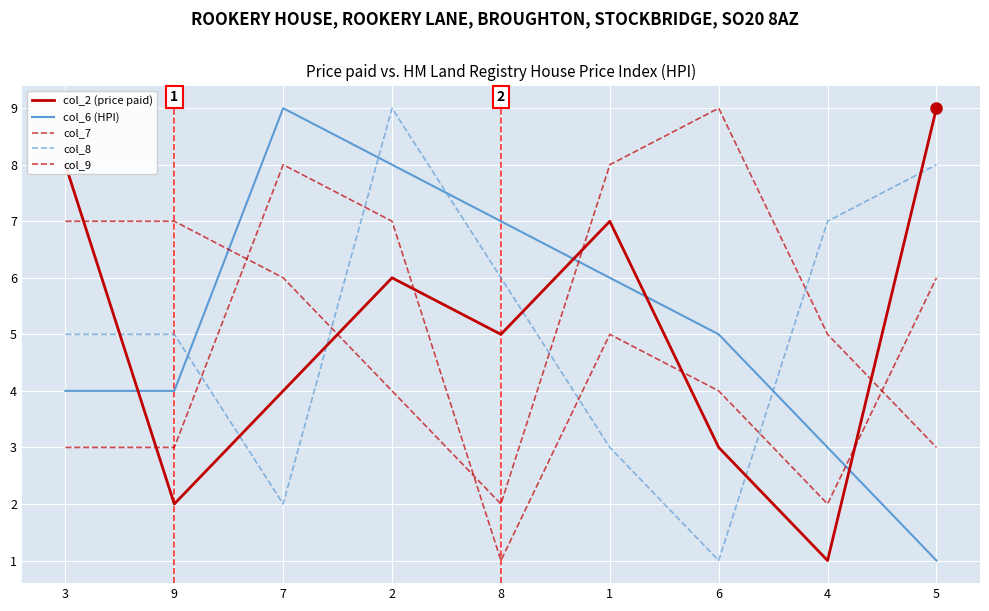

Between which two adjacent categories do col_8 and col_6 (HPI) first intersect?

9 and 7